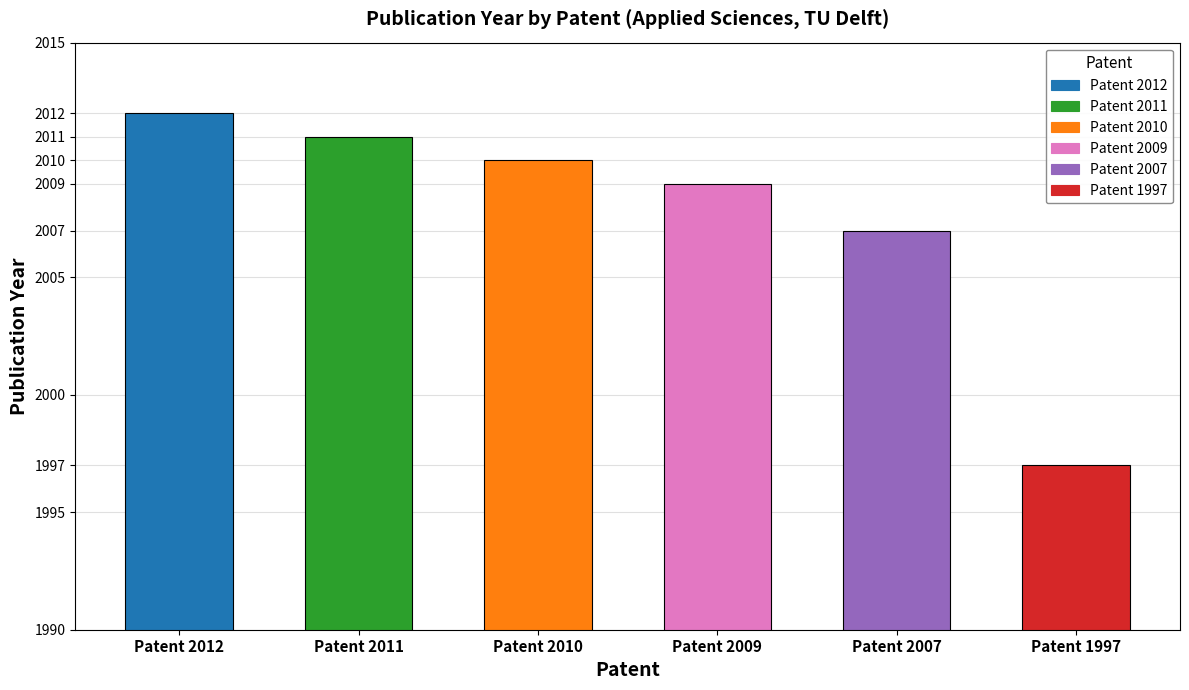

Is it true that the value at Patent 2012 is 3433?

False